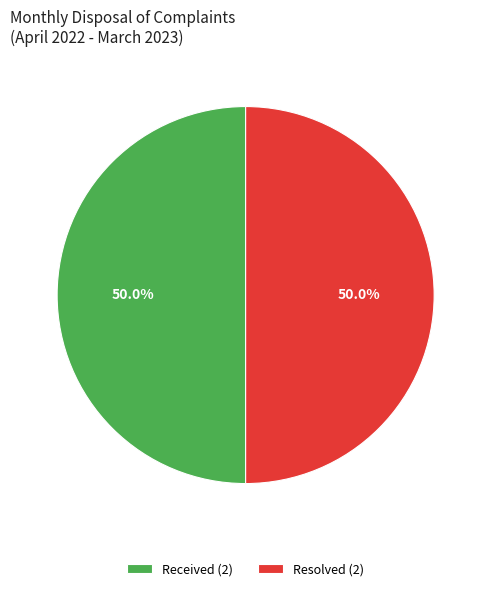

How many slices are in this pie chart?

2